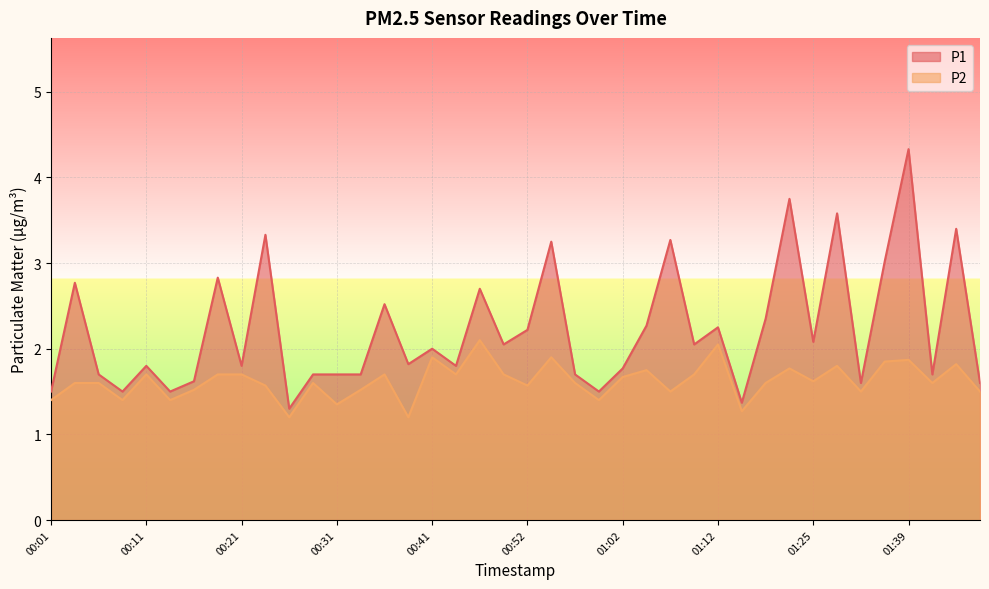

Is it true that P1 equals 1.6 at 01:47?

True